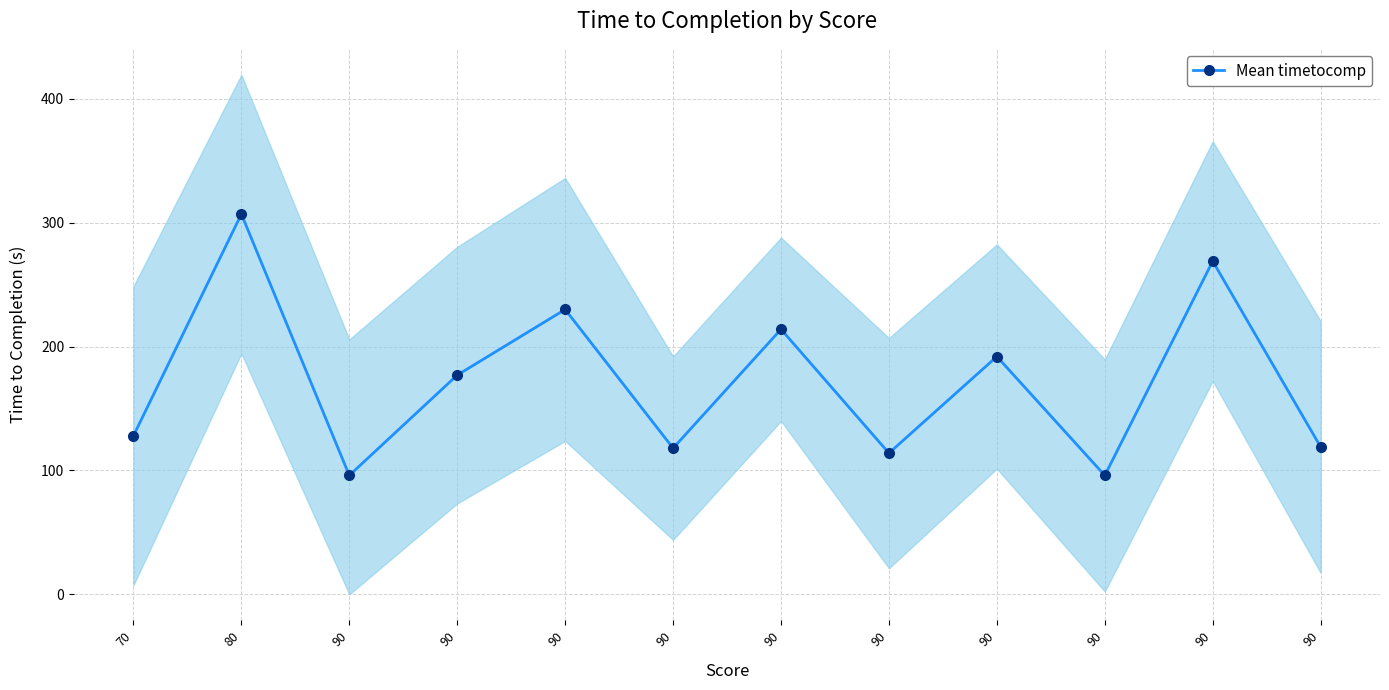

What is the ratio of the value at 70 to the value at 90?

0.5